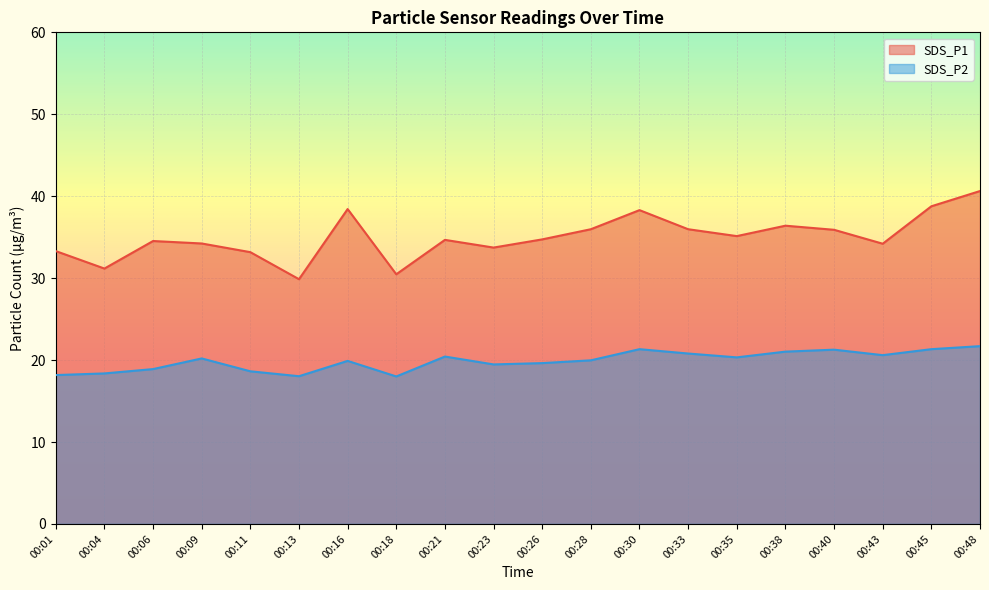

The value of SDS_P2 at 00:11 is 18.6. True or false?

True